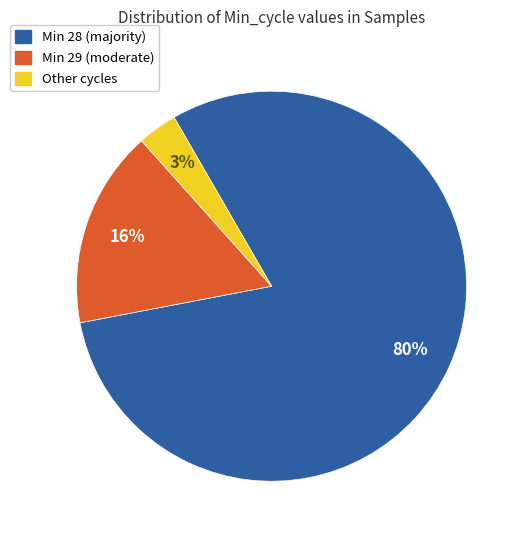

To the nearest percent, what is the average slice percentage?

33%